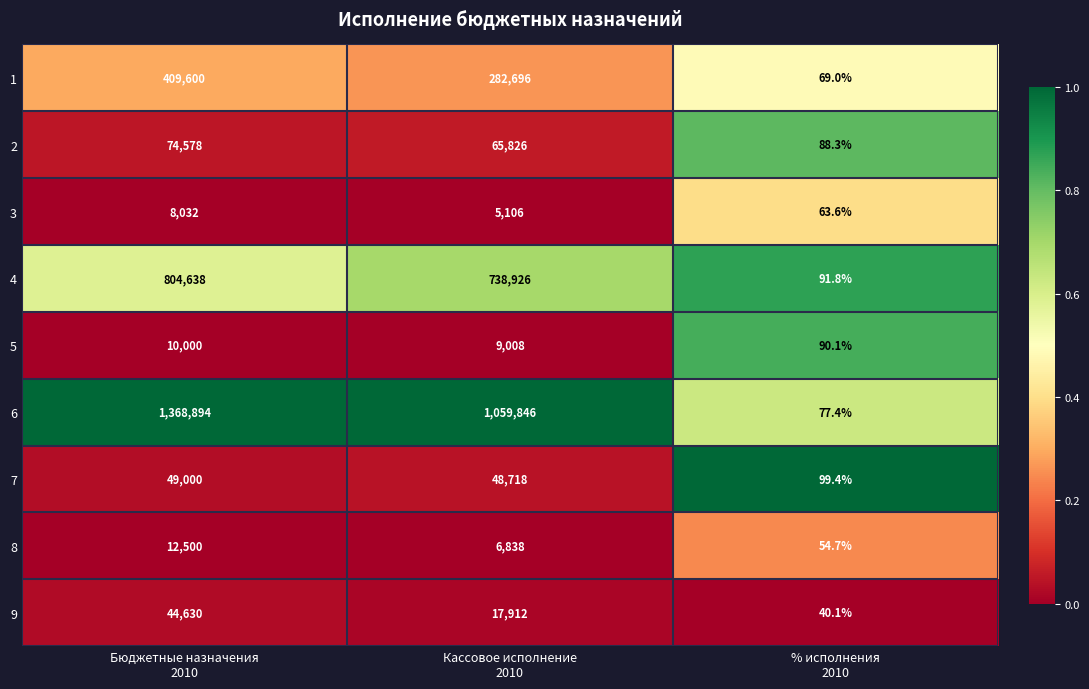

Reading left to right, transcribe all the data shown in this chart.

1: 409600.0	282696.0	69.0
2: 74578.0	65826.0	88.3
3: 8032.0	5106.0	63.6
4: 804638.0	738926.0	91.8
5: 10000.0	9008.0	90.1
6: 1368894.0	1059846.0	77.4
7: 49000.0	48718.0	99.4
8: 12500.0	6838.0	54.7
9: 44630.0	17912.0	40.1